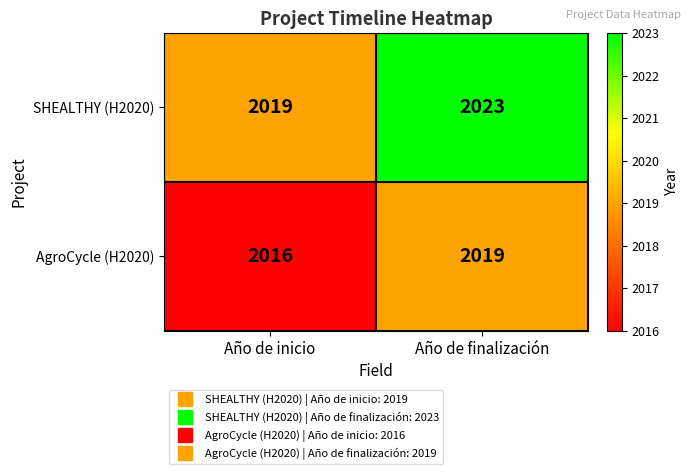

What is the sum of all AgroCycle (H2020) values?

4035